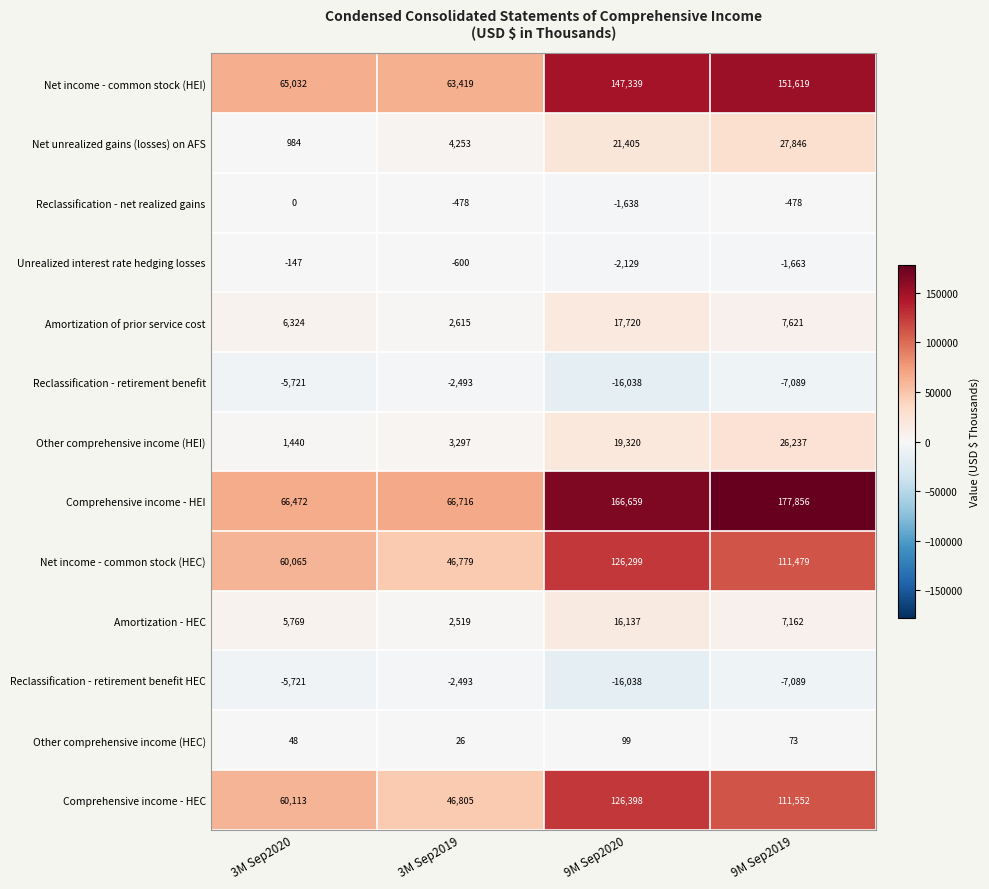

What is the highest value of the Net unrealized gains (losses) on AFS series?

27846